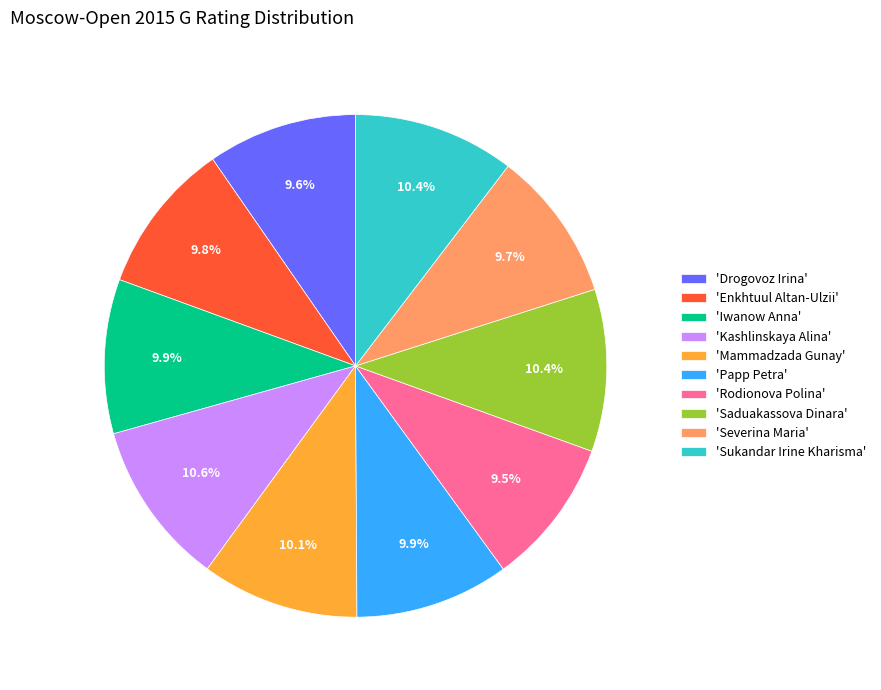

Does any single category account for the majority?

No